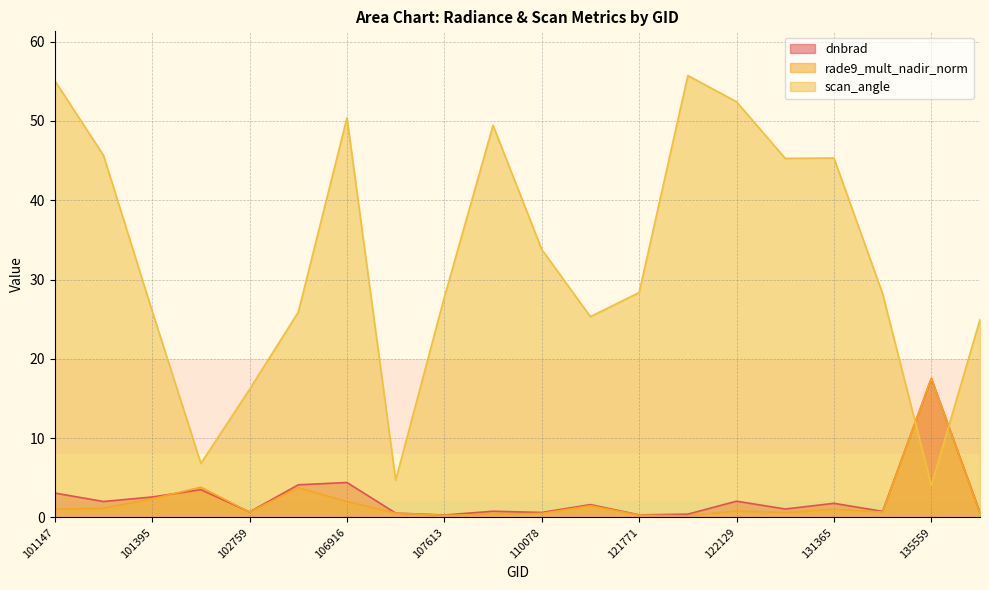

Where is the first local minimum for dnbrad?

101270